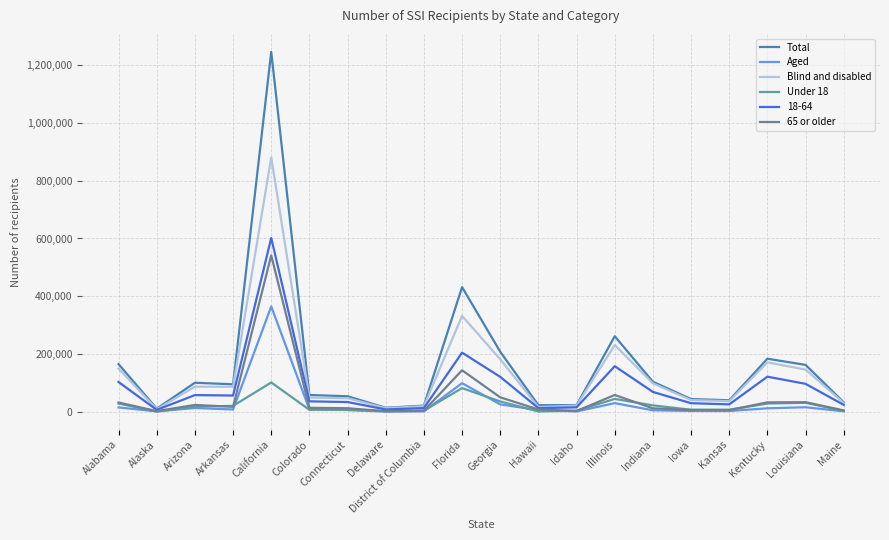

How many lines are shown in the chart?

6